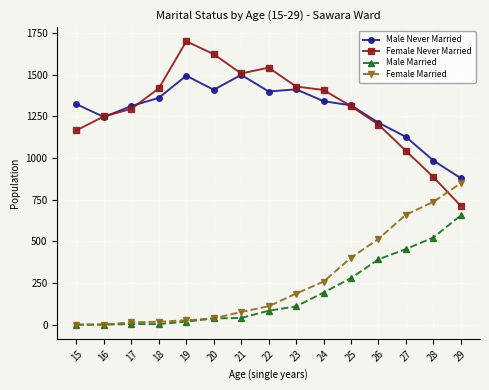

At 27, list the series in order from largest to smallest.

Male Never Married, Female Never Married, Female Married, Male Married